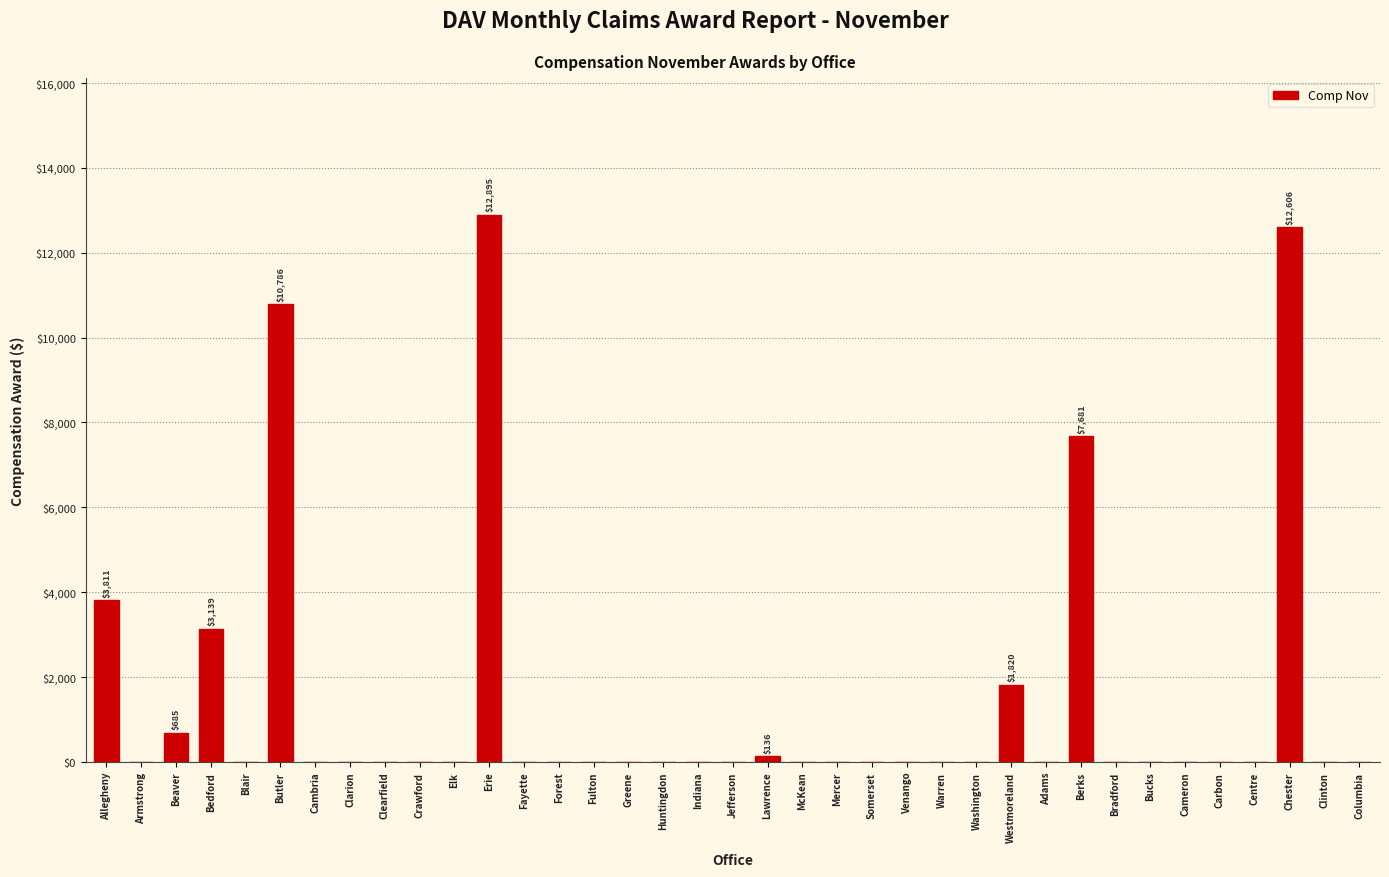

At which label is the value closest to 6447?

Berks